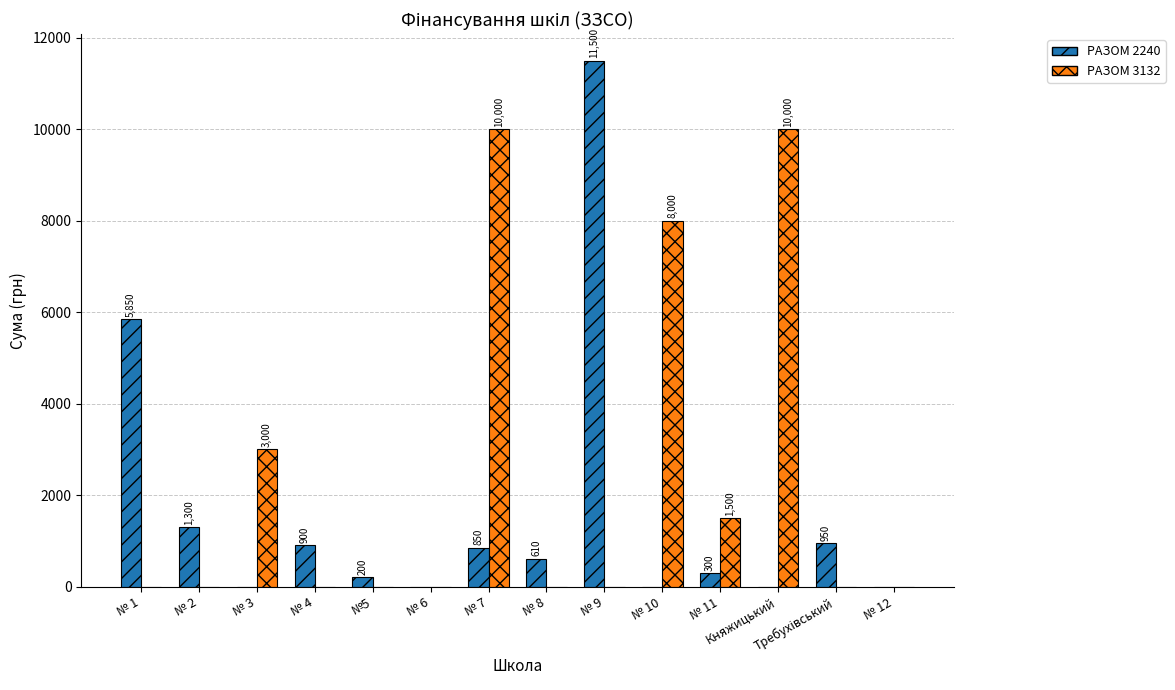

The РАЗОМ 3132 series shows -3945 at № 1. True or false?

False